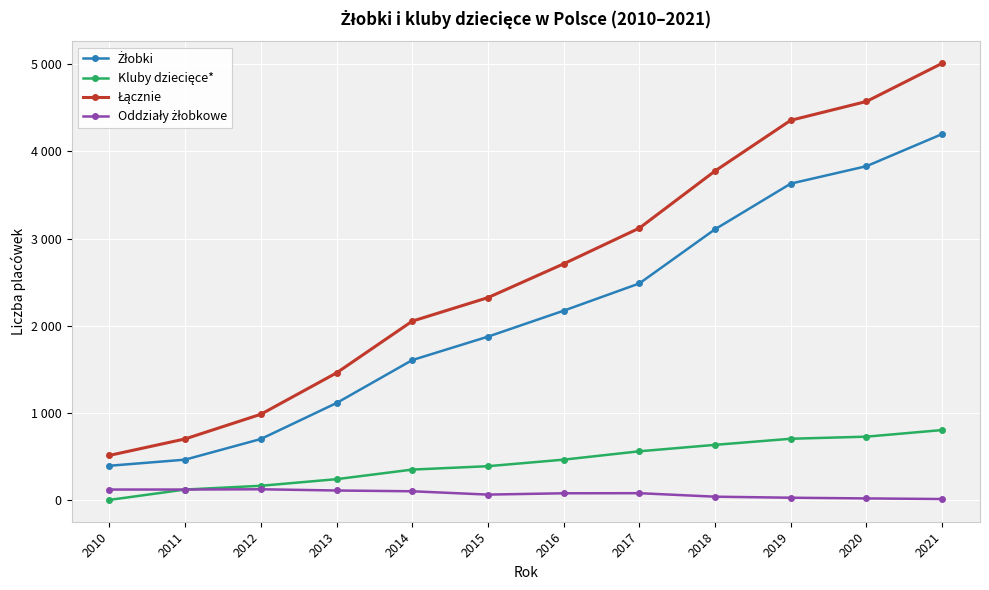

Rank the series at 2010 from highest to lowest value.

Łącznie, Żłobki, Oddziały żłobkowe, Kluby dziecięce*